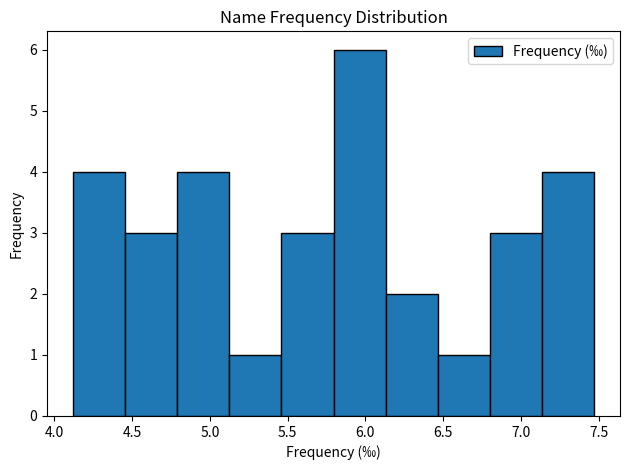

Reading left to right, list every bar in this chart as the range it spans on the x-axis followed by its height. Neither the bar edges nor the heights are printed on the chart, so give them approximately, as read against the axes.

4.120 to 4.455: 4
4.455 to 4.790: 3
4.790 to 5.125: 4
5.125 to 5.460: 1
5.460 to 5.795: 3
5.795 to 6.130: 6
6.130 to 6.465: 2
6.465 to 6.800: 1
6.800 to 7.135: 3
7.135 to 7.470: 4